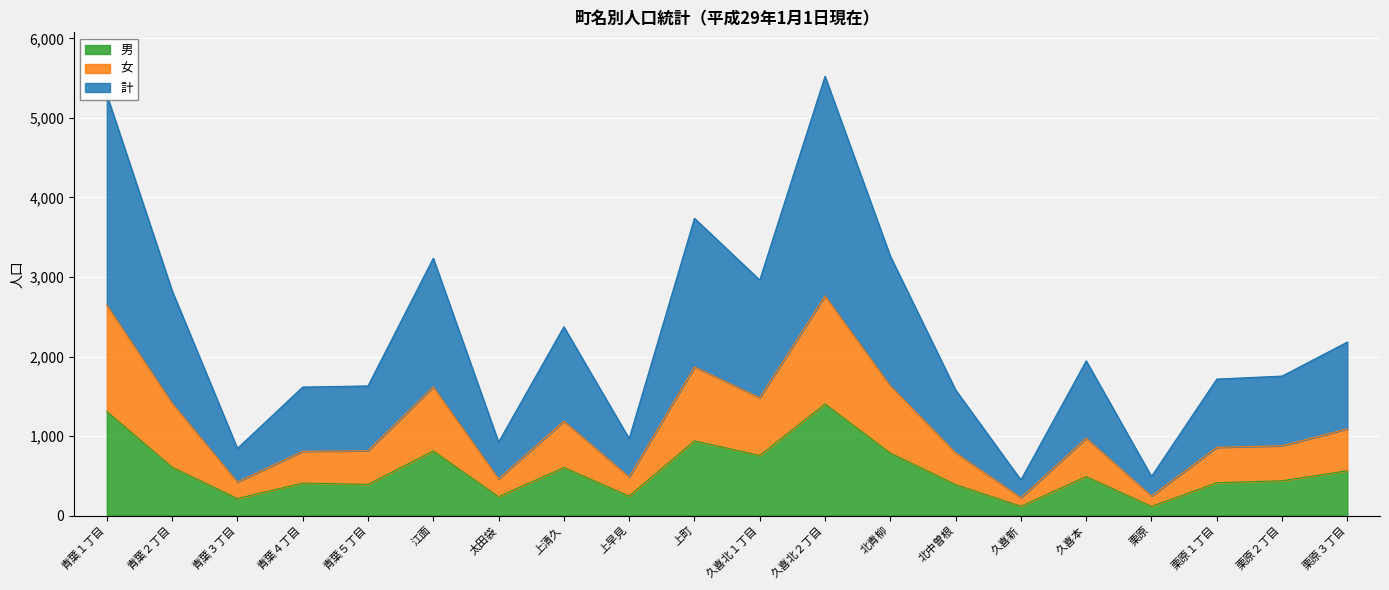

What is the highest value of the 計 series?

2762